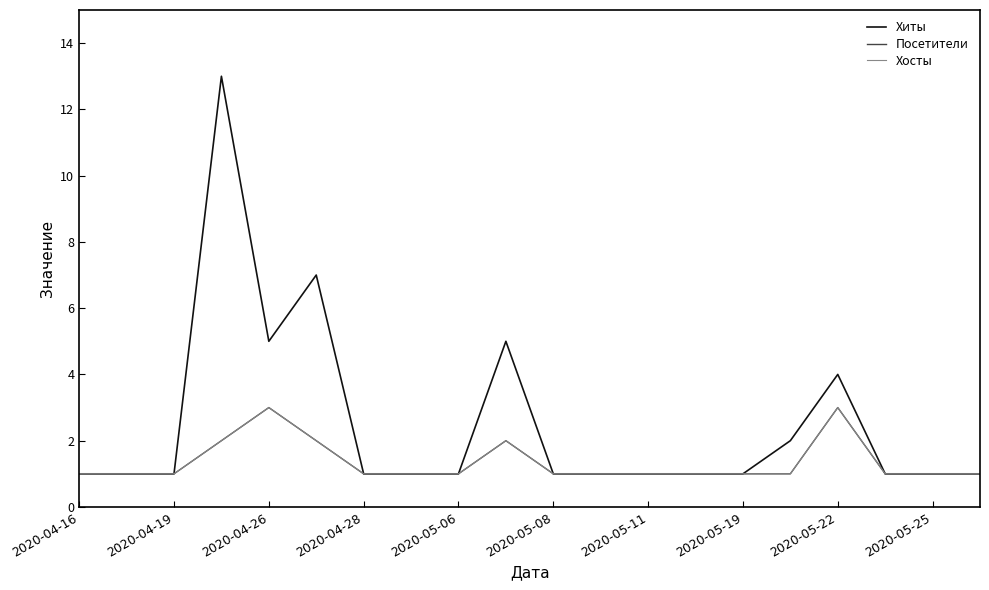

Does the chart display data point markers on the line(s)?

No